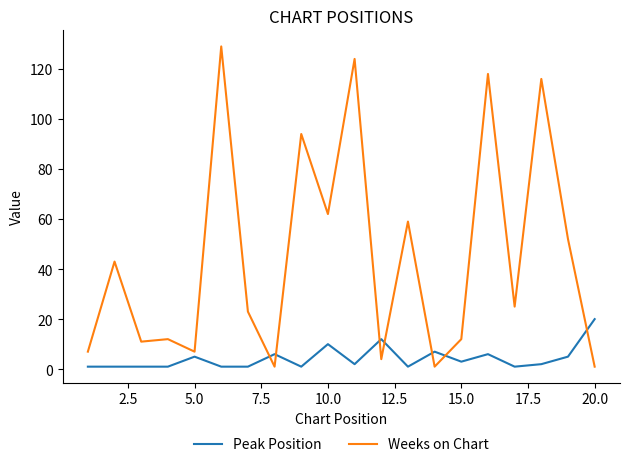

What is the lowest value of the Peak Position series?

1